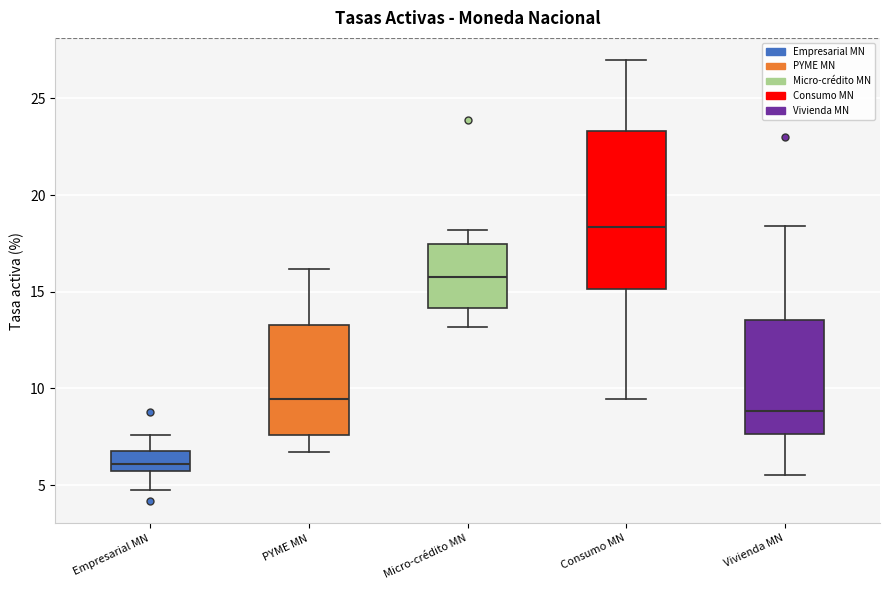

Comparing the boxes themselves (not the whiskers), which one is the tallest?

Consumo MN